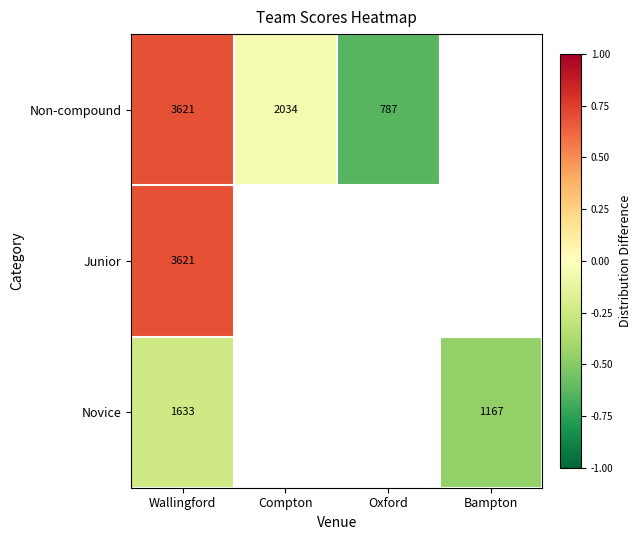

How many distinct data groups are displayed?

3